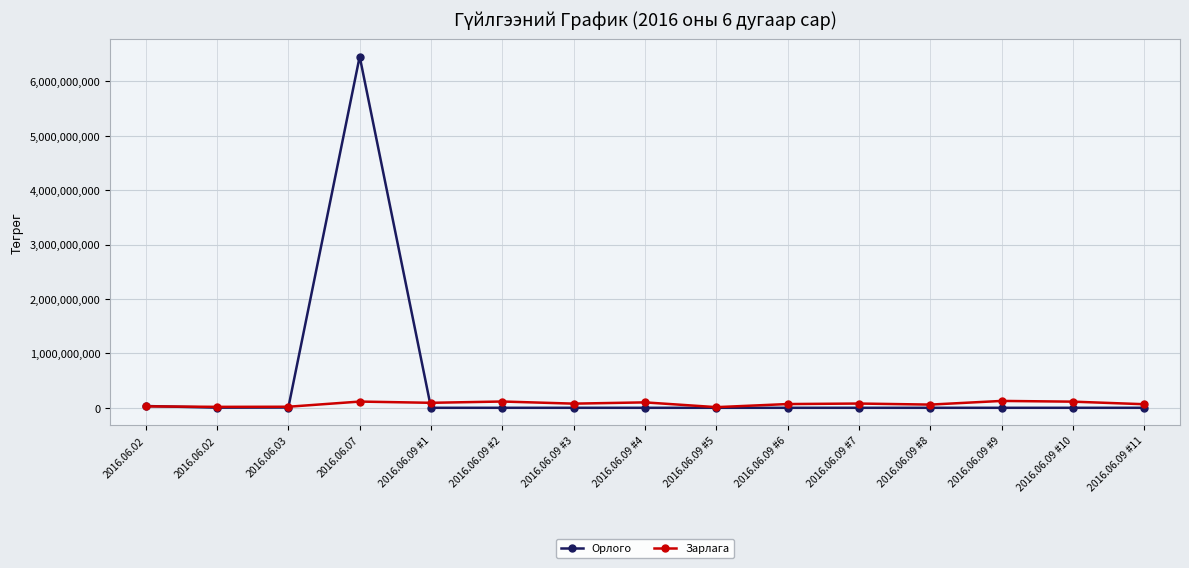

Count the number of categories in the chart.

15